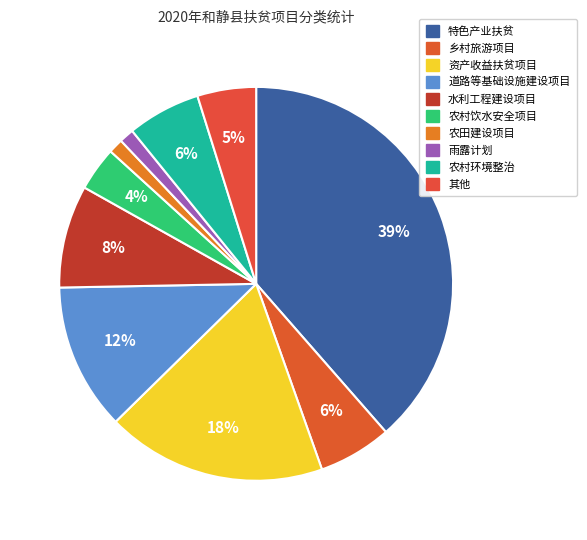

The 特色产业扶贫 slice represents 47% of the pie. True or false?

False